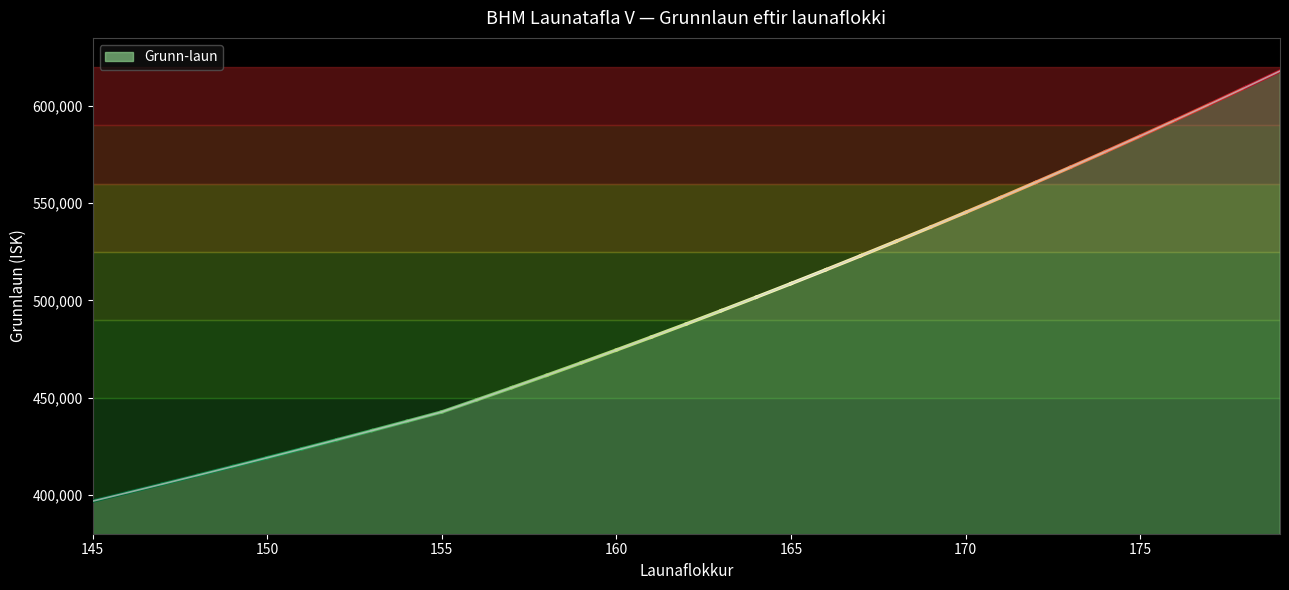

True or false: the data has more than 1 interior local peaks.

False